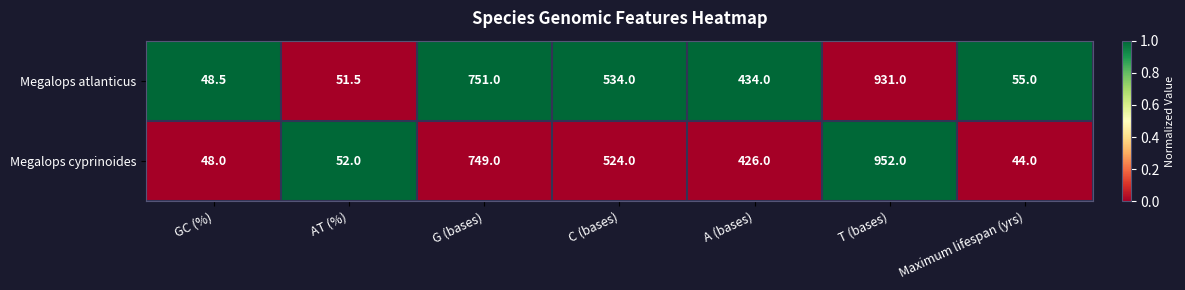

Which series has the largest range (max minus min)?

Megalops cyprinoides